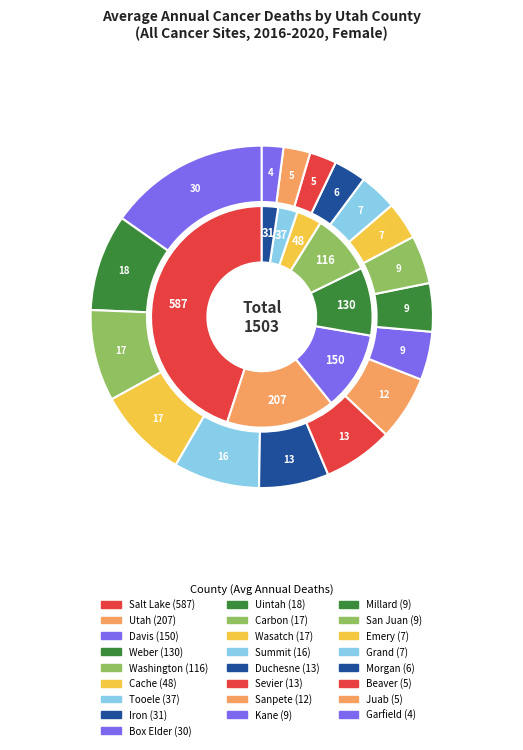

Approximately how many times larger is the value at Box Elder compared to Salt Lake?

0.1